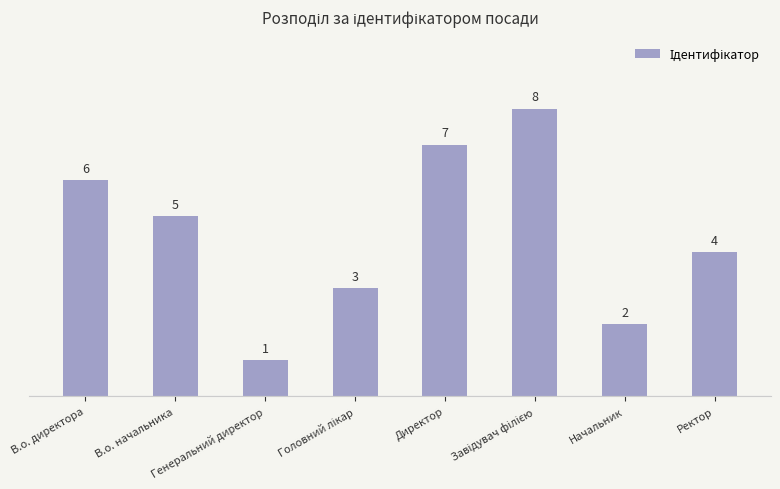

How many values are between 3 and 7?

5